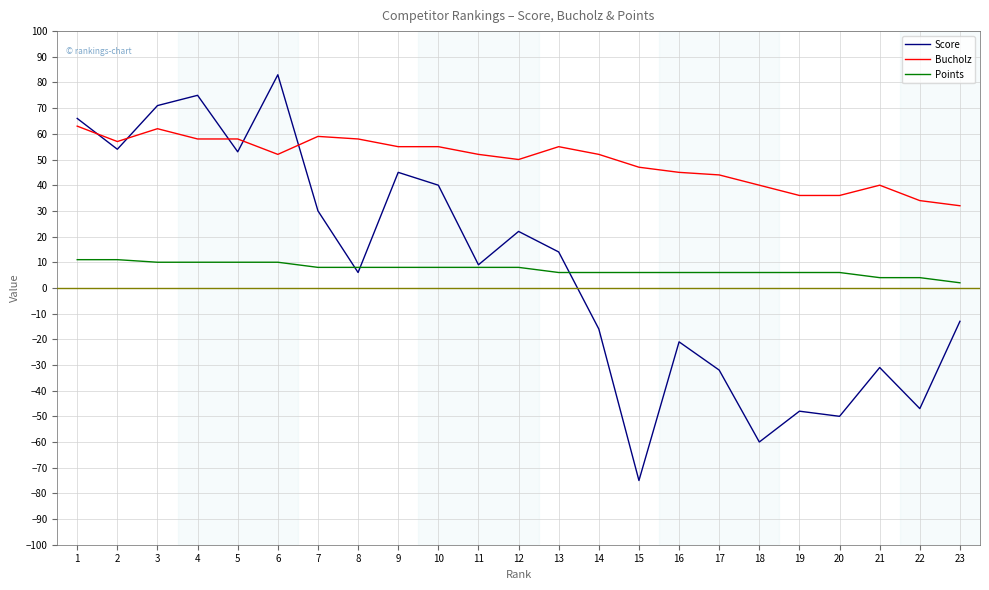

True or false: Bucholz has more than 1 interior local peaks.

True